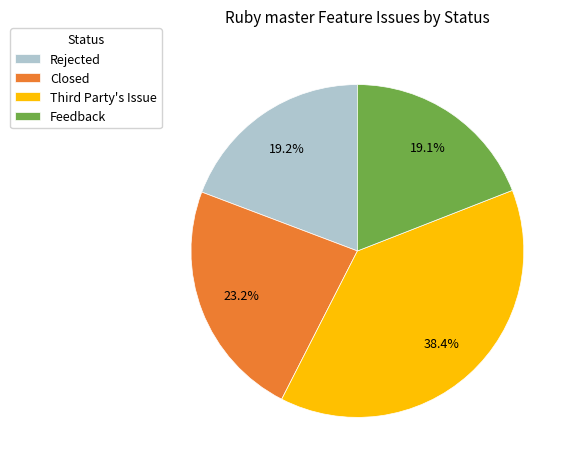

Approximately how many times larger is the value at Feedback compared to Closed?

0.8